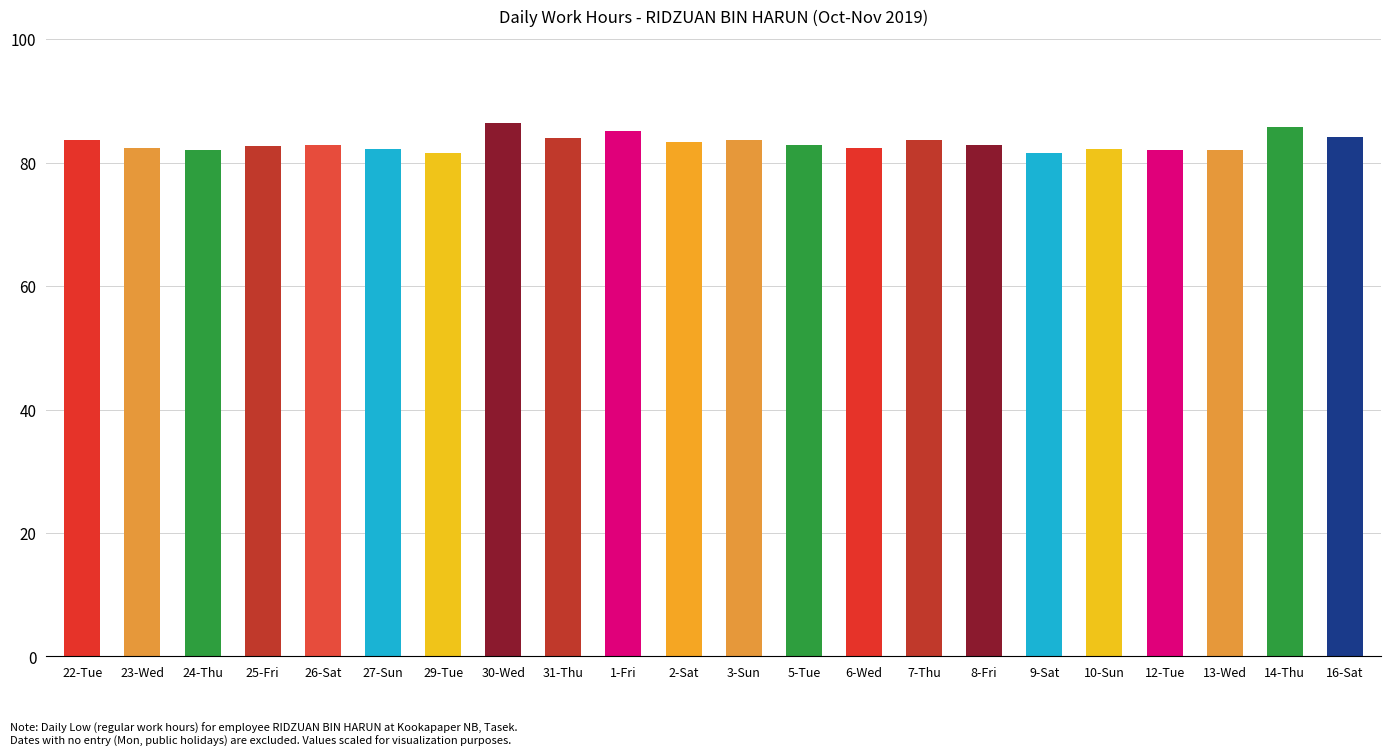

Are the bars grouped side by side (vs. stacked)?

No